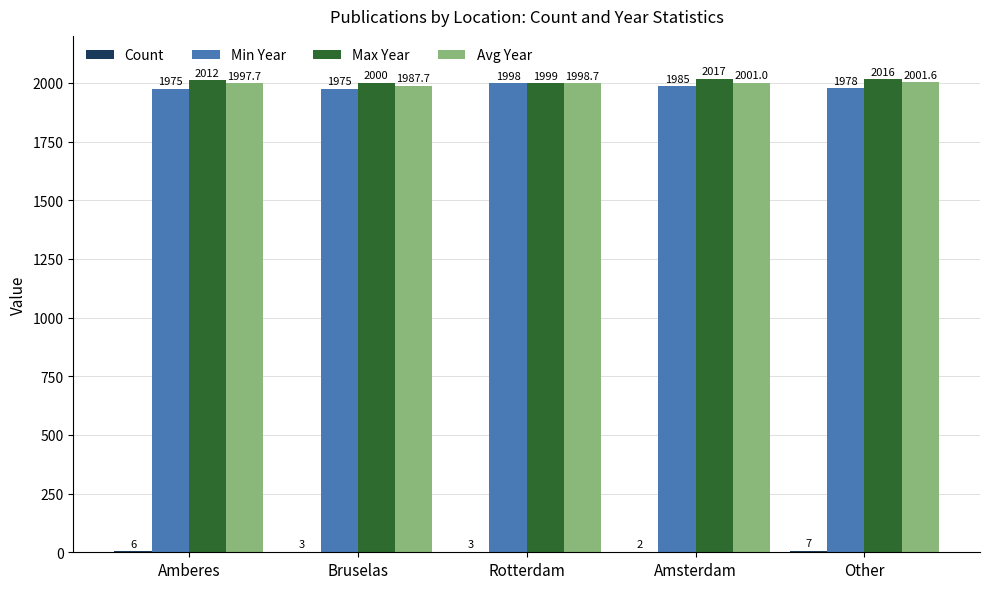

Where is Avg Year nearest to the value 1994?

Amberes